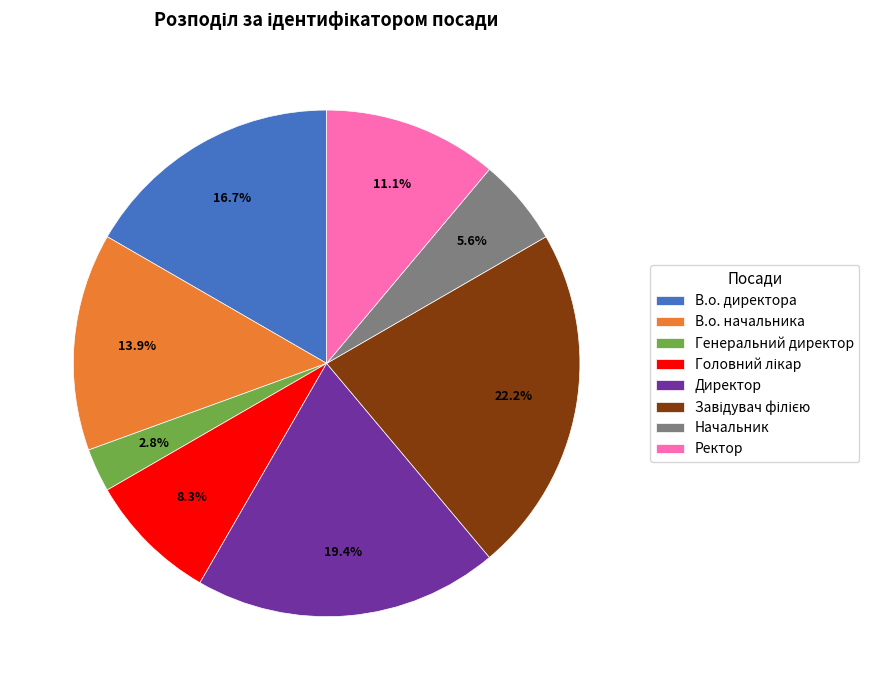

Which has a higher value, Начальник or В.о. директора?

В.о. директора